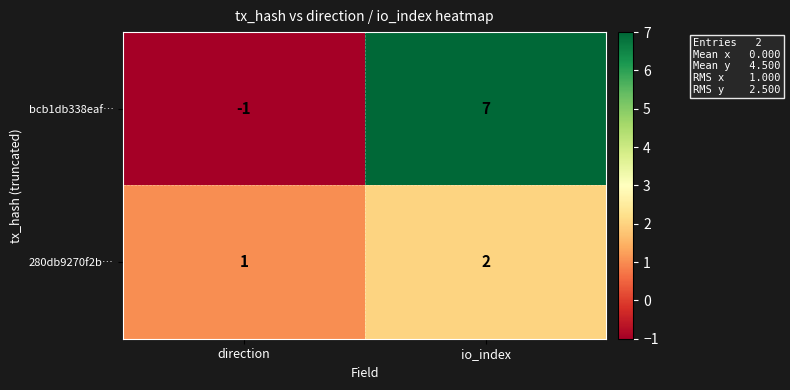

Is the value of 280db9270f2b… at direction greater than the value of bcb1db338eaf… at direction?

Yes